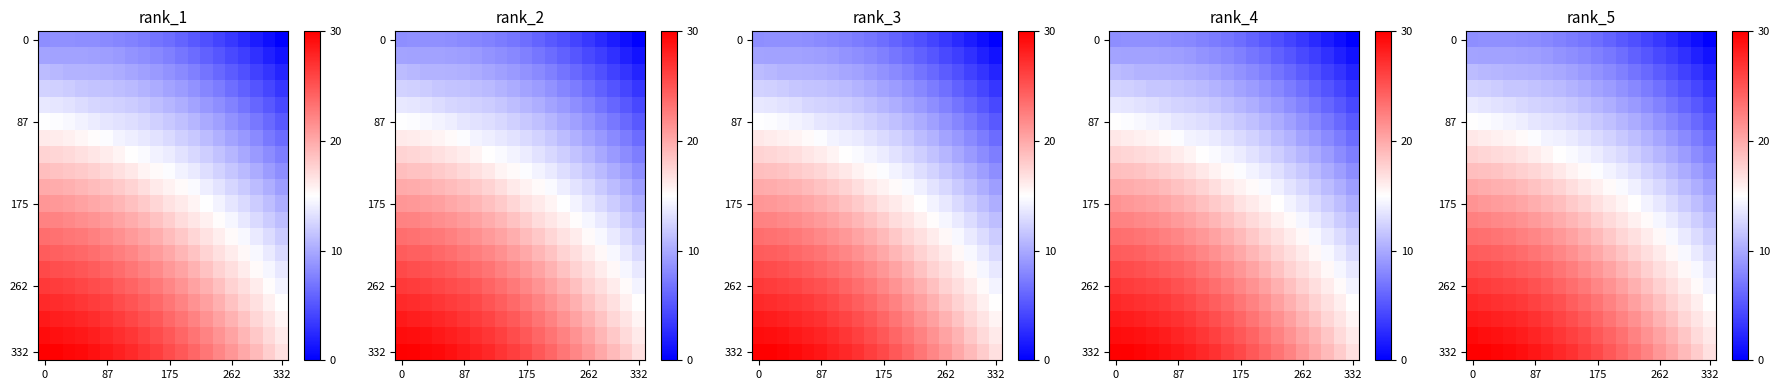

Which has a higher value, 16 or 13?

13